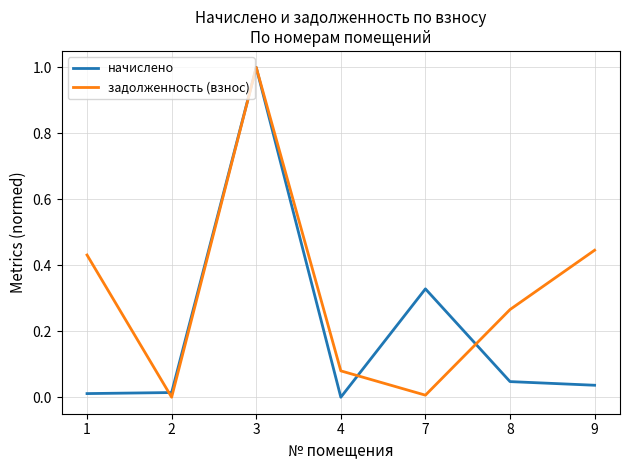

True or false: задолженность (взнос) and начислено cross at least once.

True